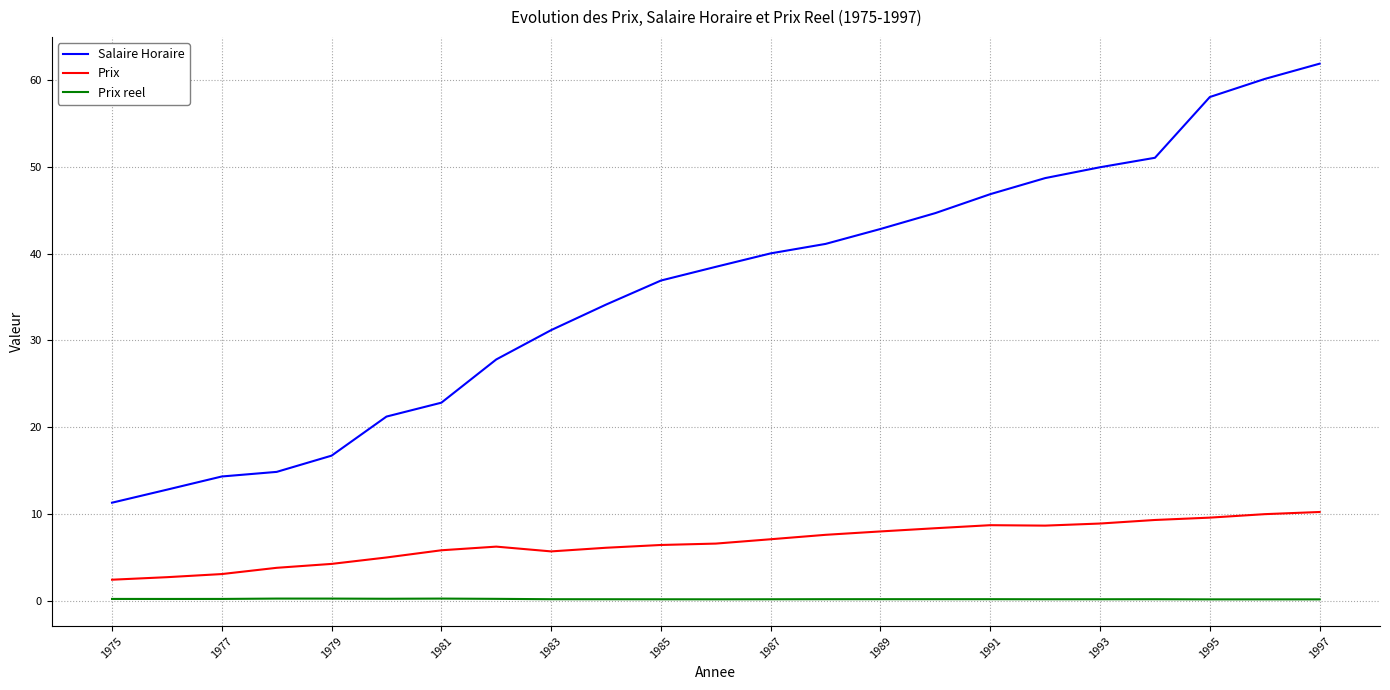

Does the chart have visible grid lines?

Yes